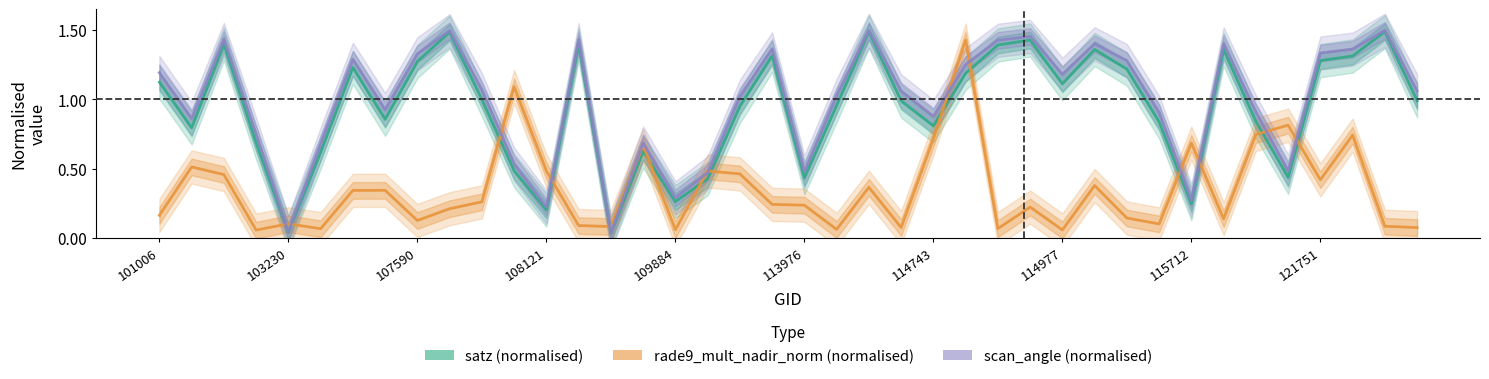

Is it true that satz (normalised) equals 0.5 at 38?

False